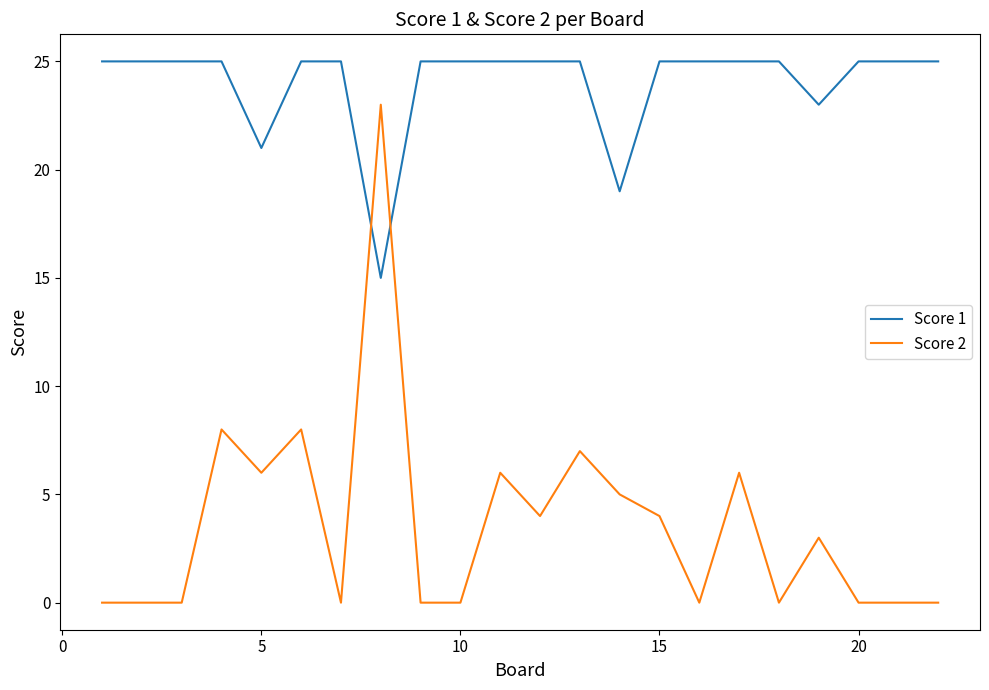

Which series has the largest range (max minus min)?

Score 2